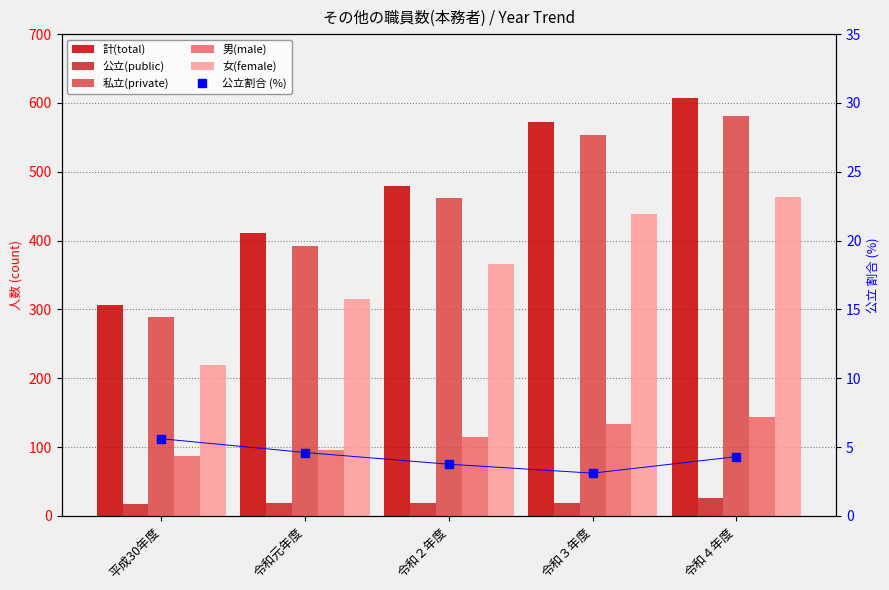

What is the smallest value displayed?

3.1